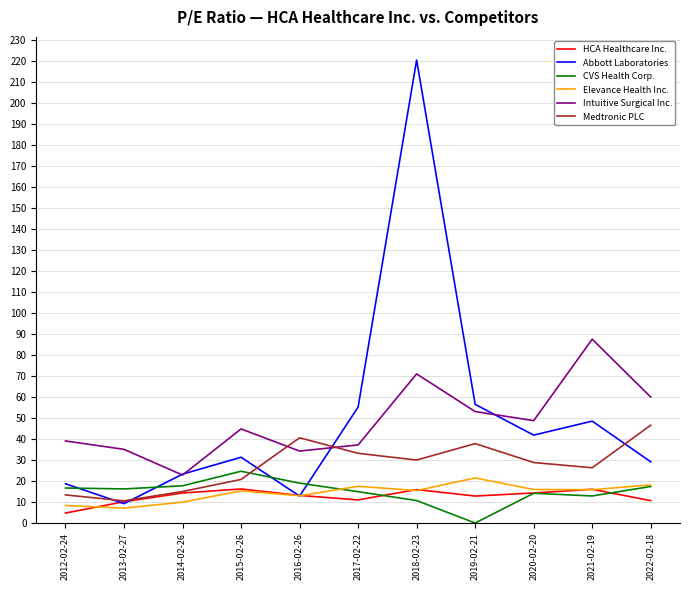

What is the sum of the Abbott Laboratories values at 2021-02-19 and 2015-02-26?

79.8